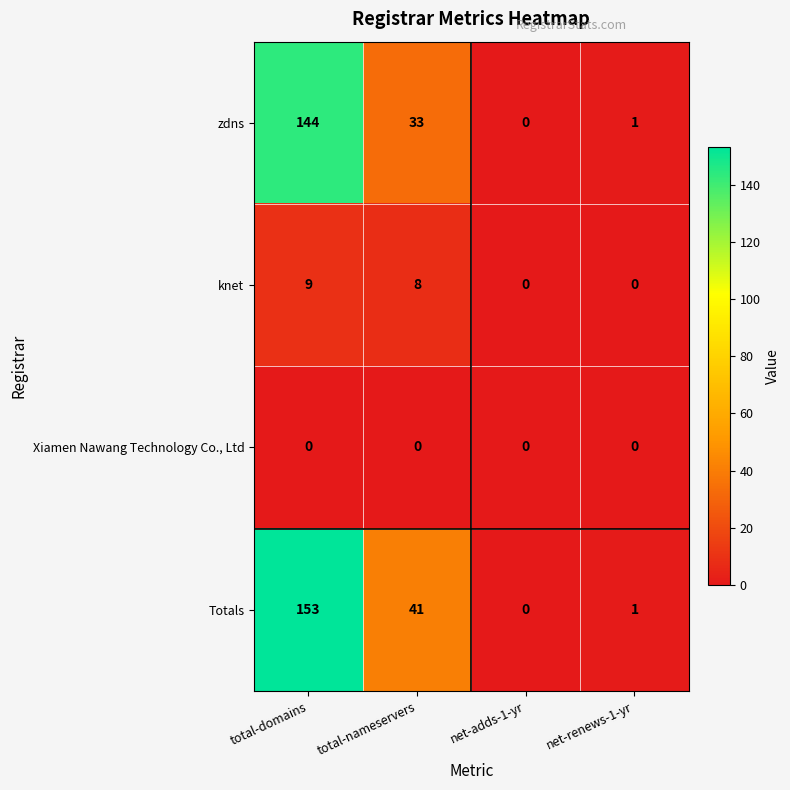

Reading left to right, list all the values displayed in this chart.

zdns: 144	33	0	1
knet: 9	8	0	0
Xiamen Nawang Technology Co., Ltd: 0	0	0	0
Totals: 153	41	0	1